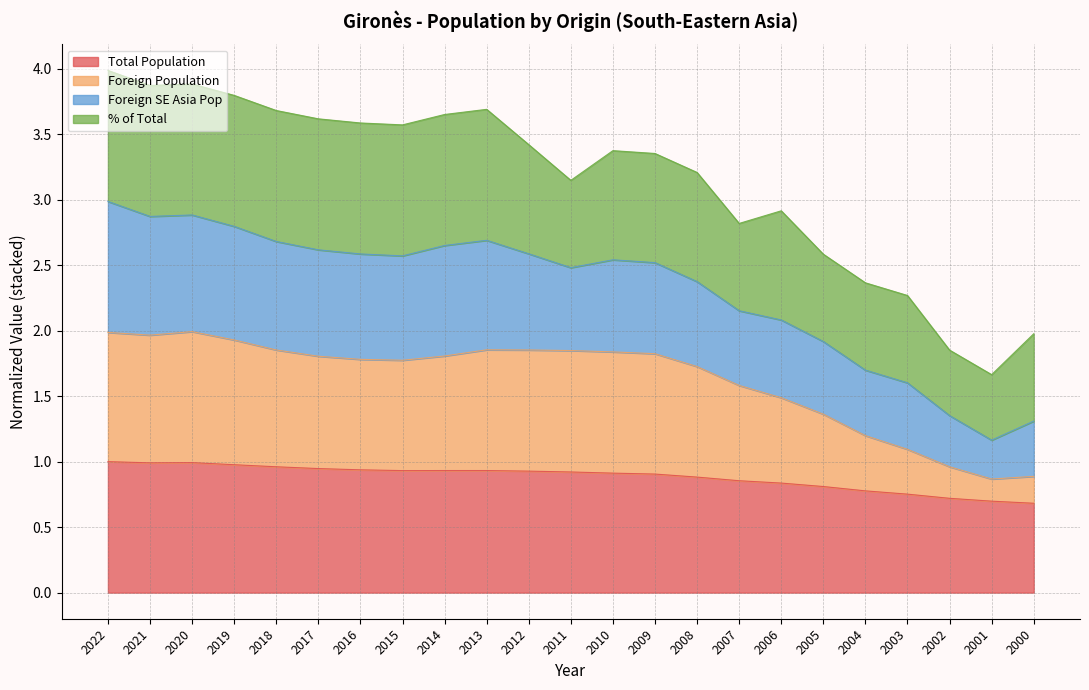

At which label does Foreign Population reach its minimum?

2001